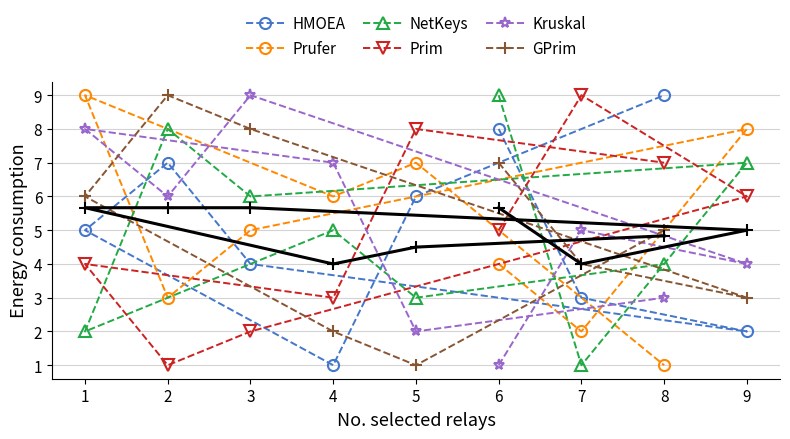

What position from the right is 1?

4